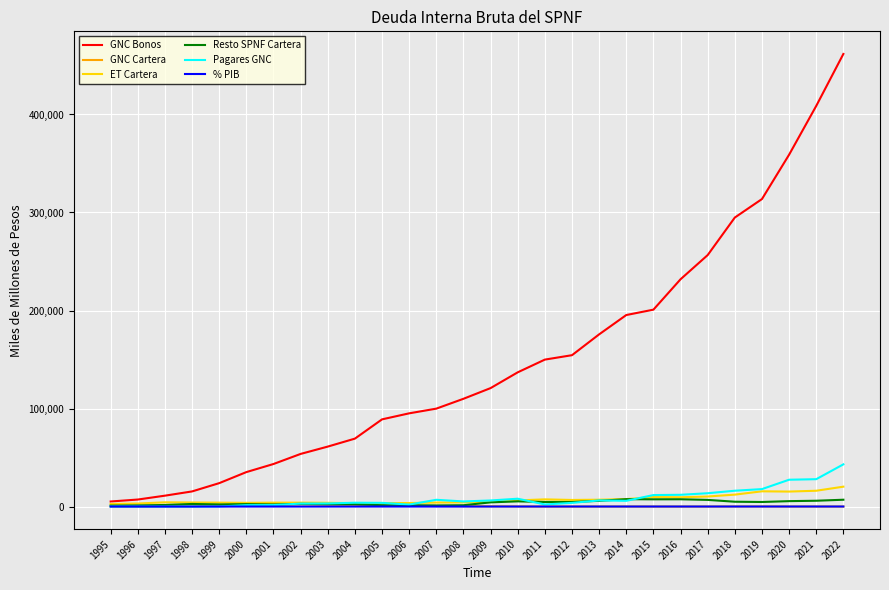

Which series has the widest spread of values?

GNC Bonos